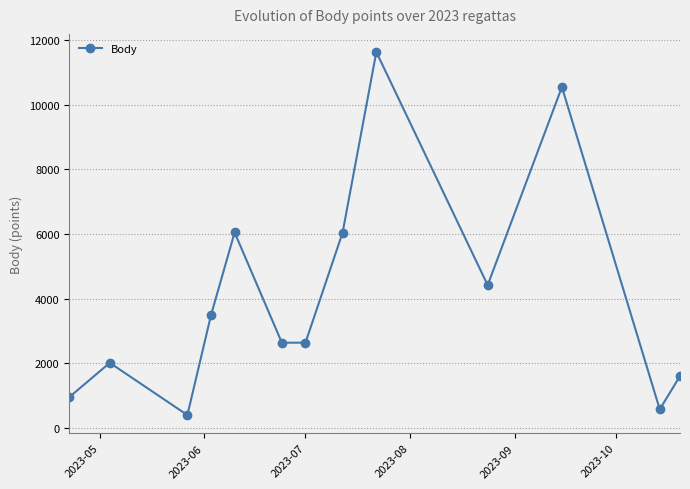

How many series are shown in this chart?

1